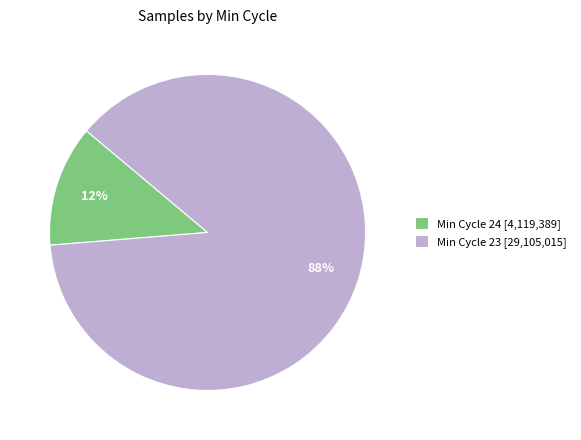

What is the smallest slice in the pie chart?

Min Cycle 24 [4,119,389]